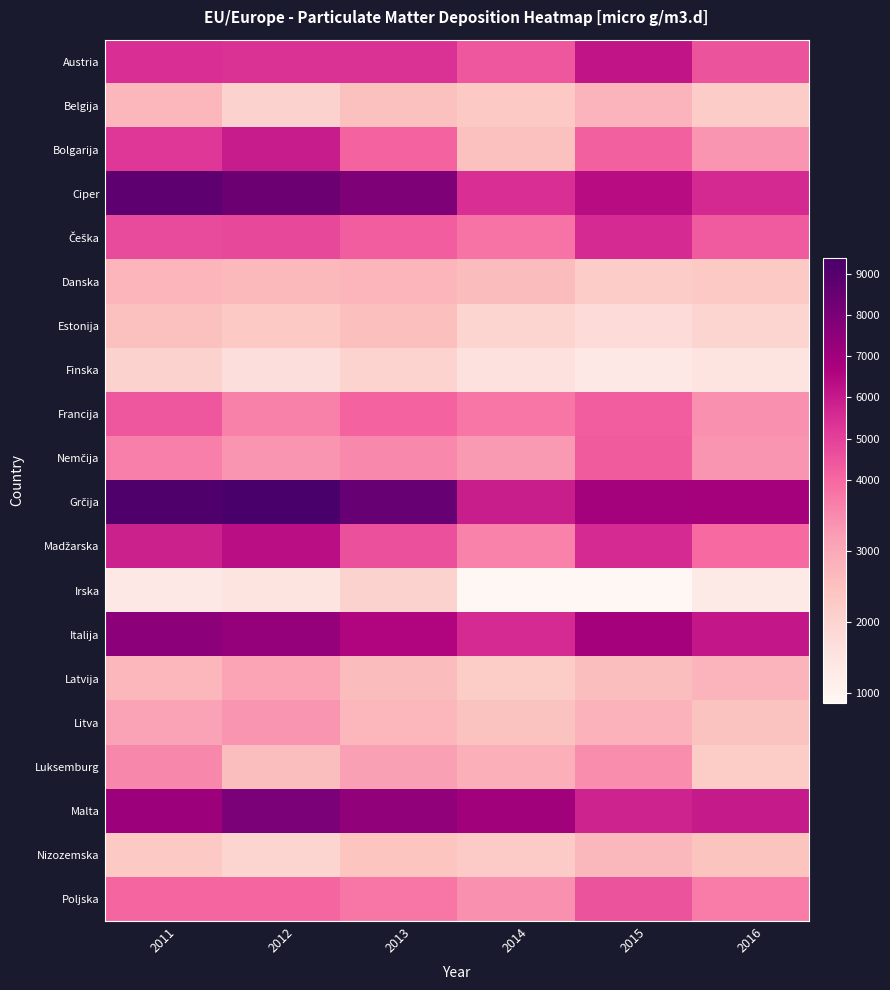

What is the total value across all series at 2011?

89060